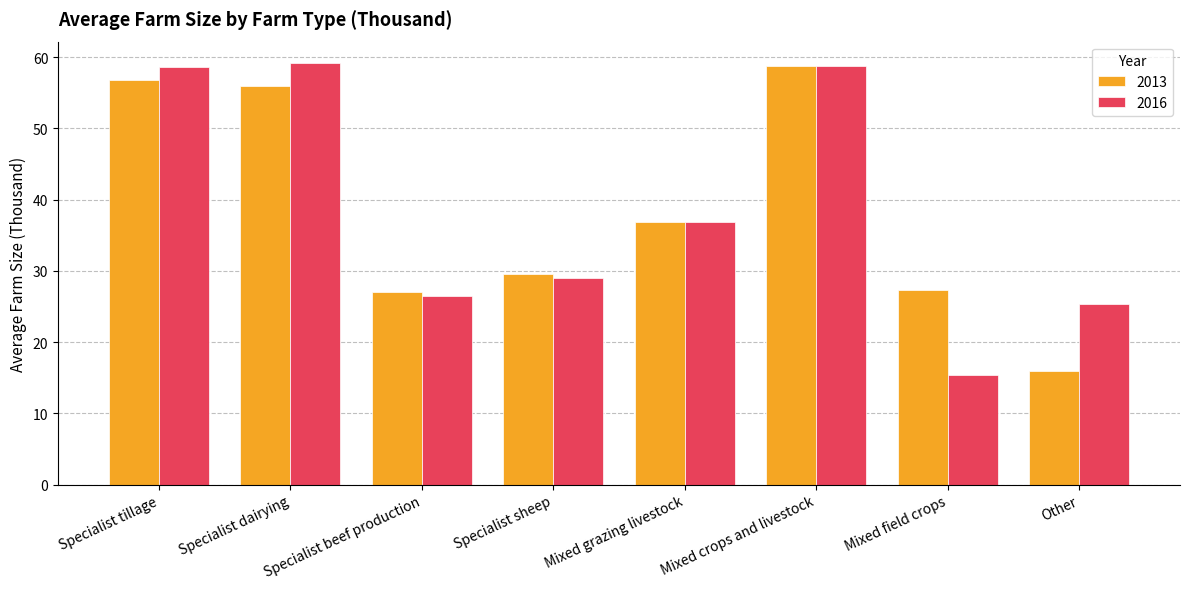

How many bars are there in total?

16